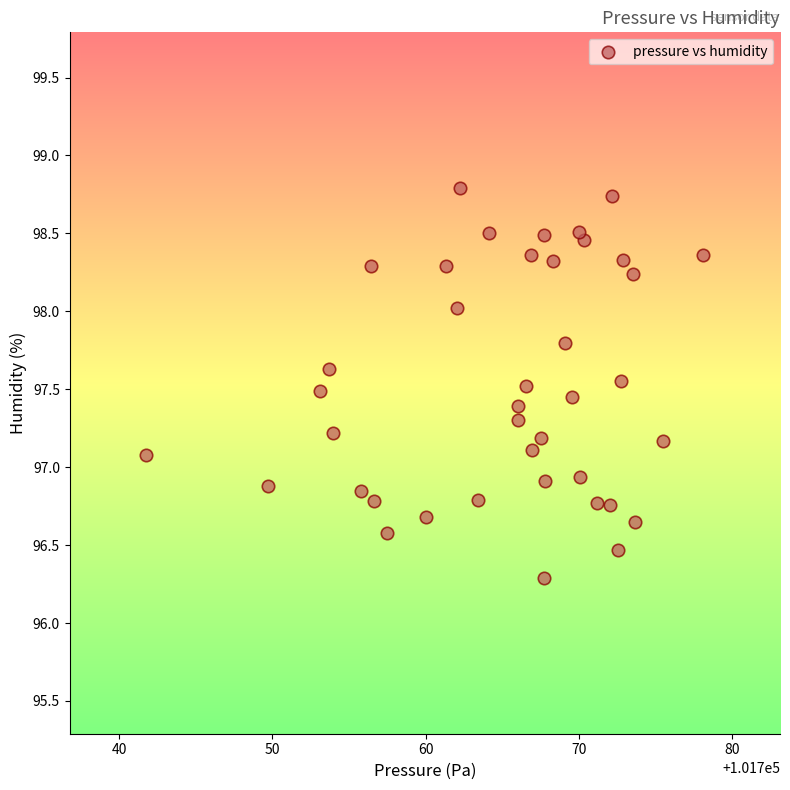

What is the range of X values (max minus min)?

36.4